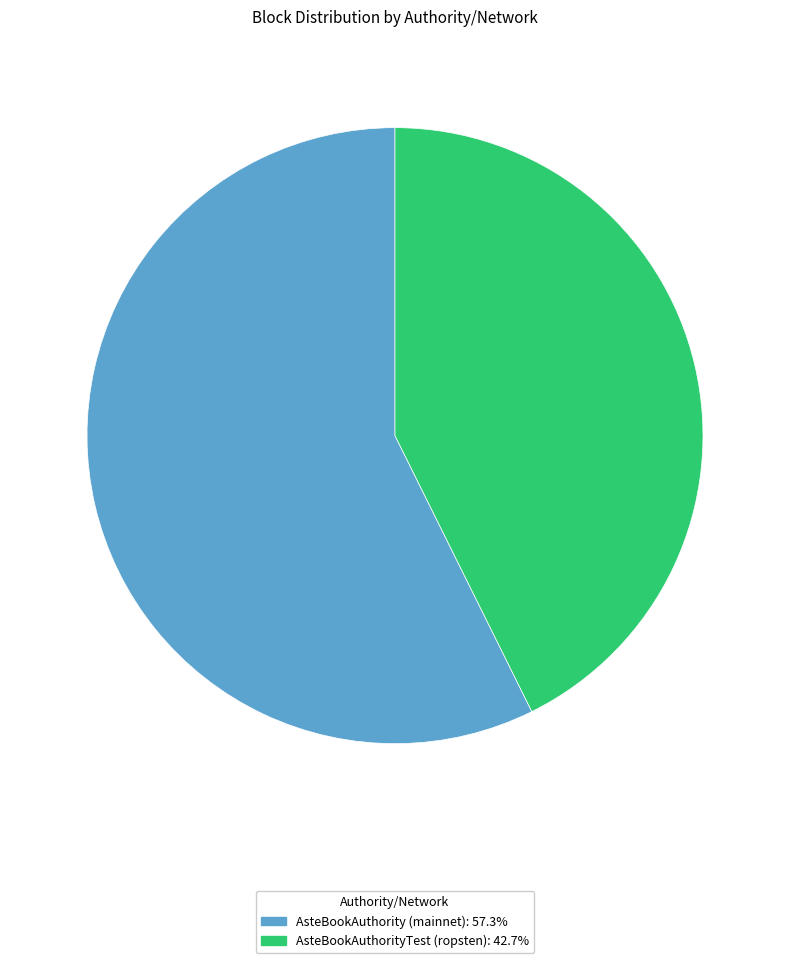

Approximately how many times larger is the value at AsteBookAuthorityTest (ropsten) compared to AsteBookAuthority (mainnet)?

0.7